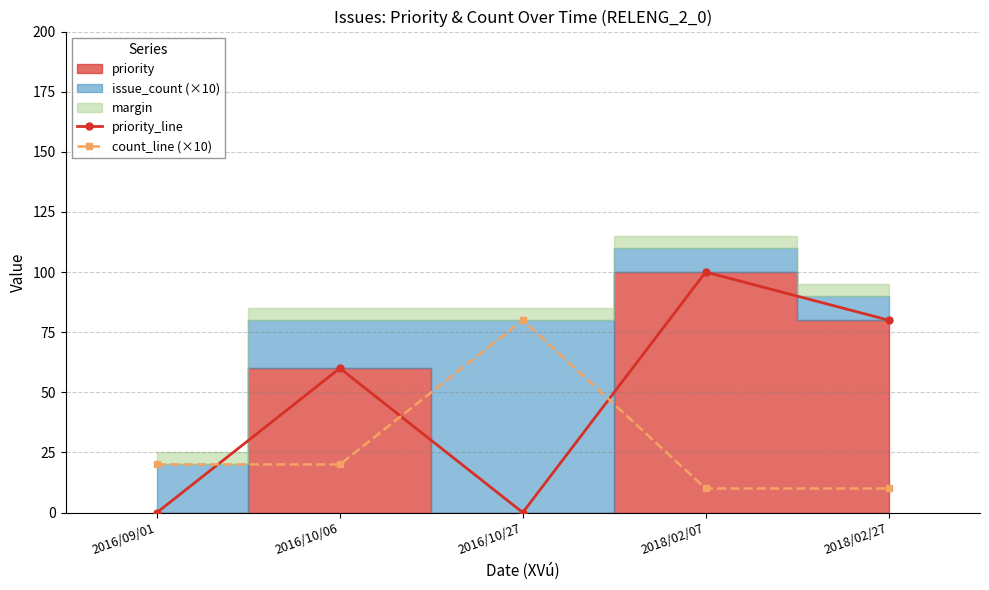

The count_line (×10) series shows 36 at 2016/09/01. True or false?

False